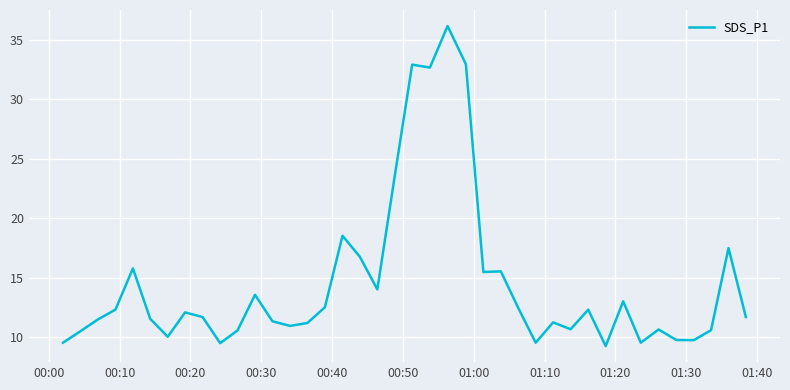

What is the minimum value shown in the chart?

9.2